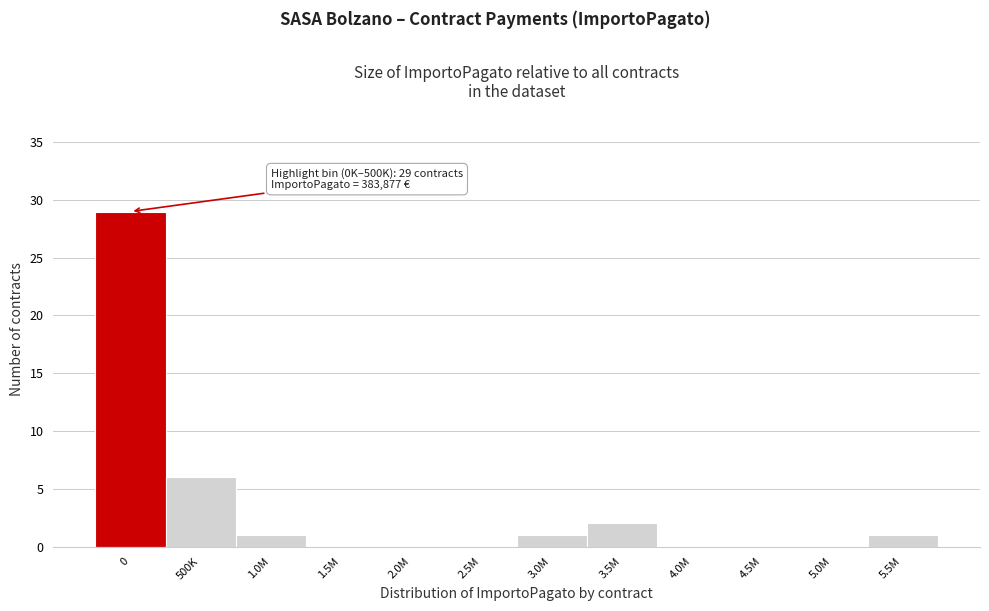

Reading left to right, list all the values displayed in this chart.

0=29	500K=6	1.0M=1	1.5M=0	2.0M=0	2.5M=0	3.0M=1	3.5M=2	4.0M=0	4.5M=0	5.0M=0	5.5M=1